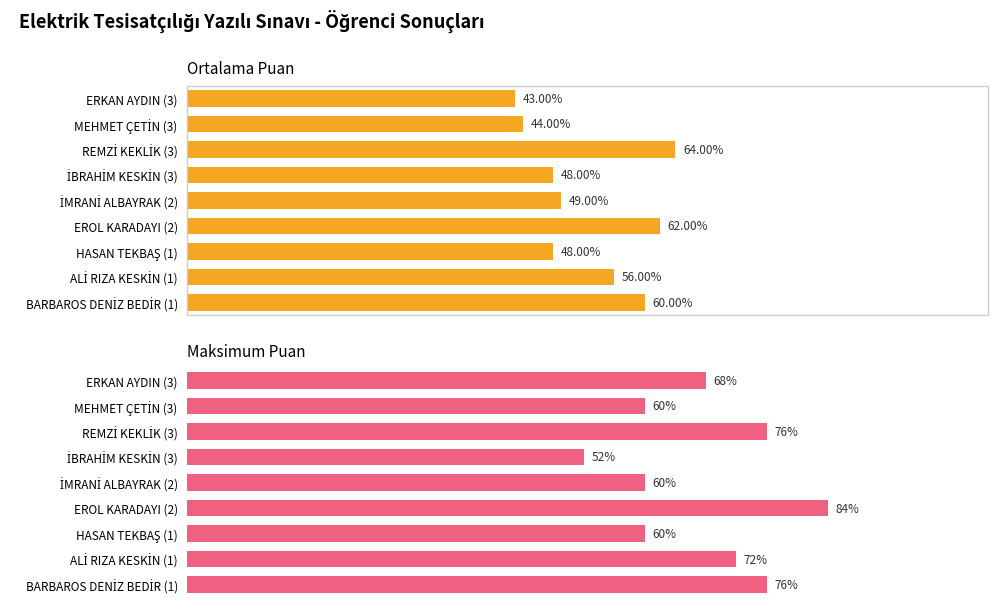

How many Maksimum Puan values are between 60 and 76?

7